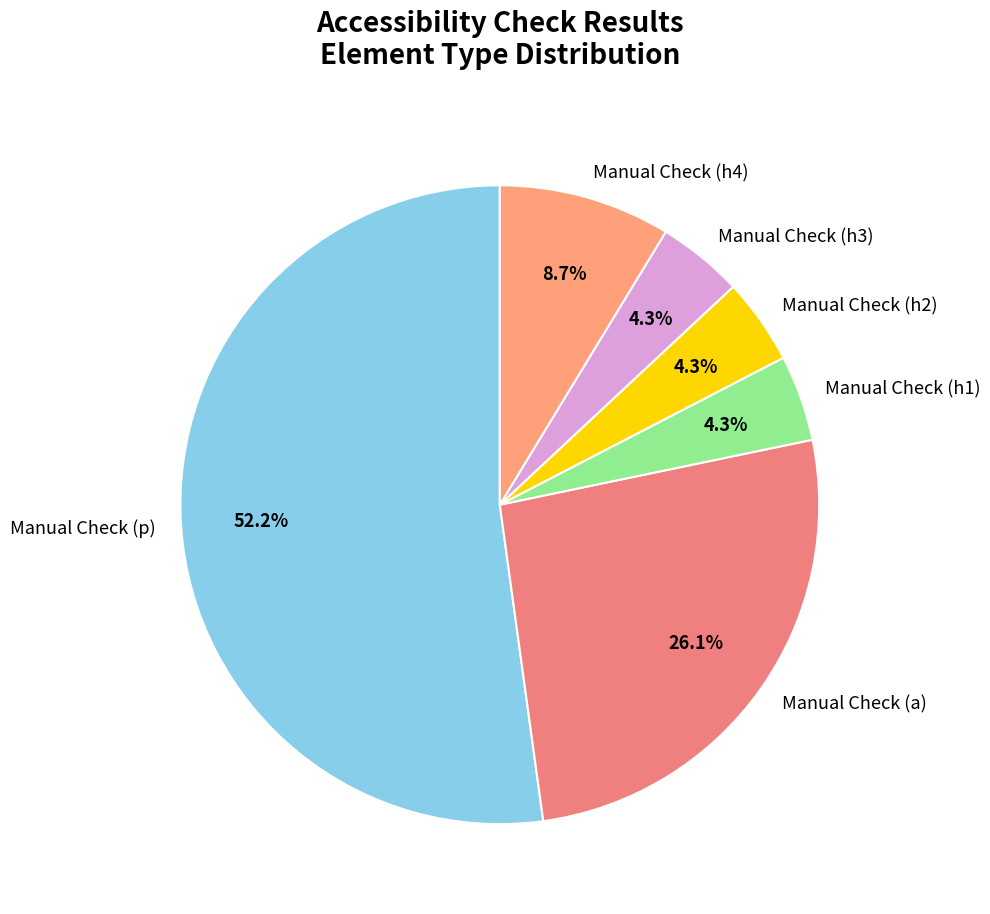

How many segments does this pie chart have?

6